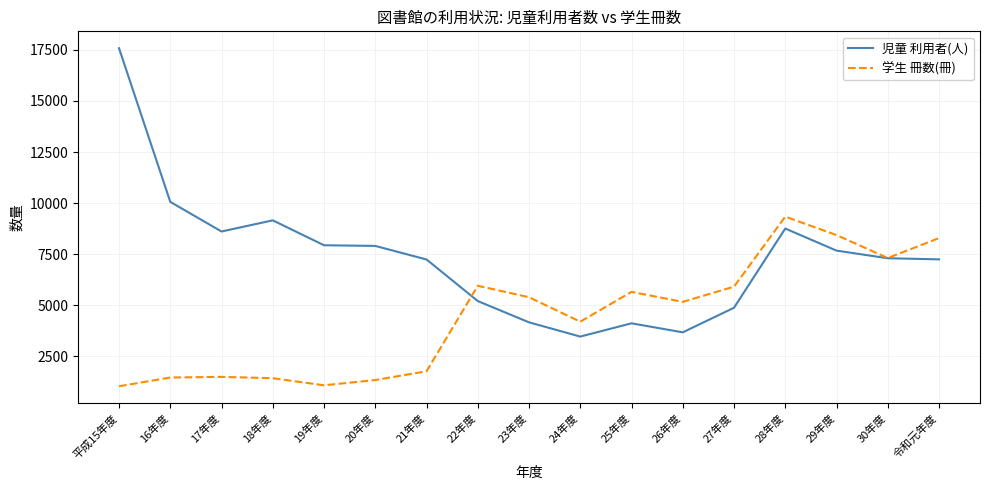

The 学生 冊数(冊) series shows 5397 at 23年度. True or false?

True